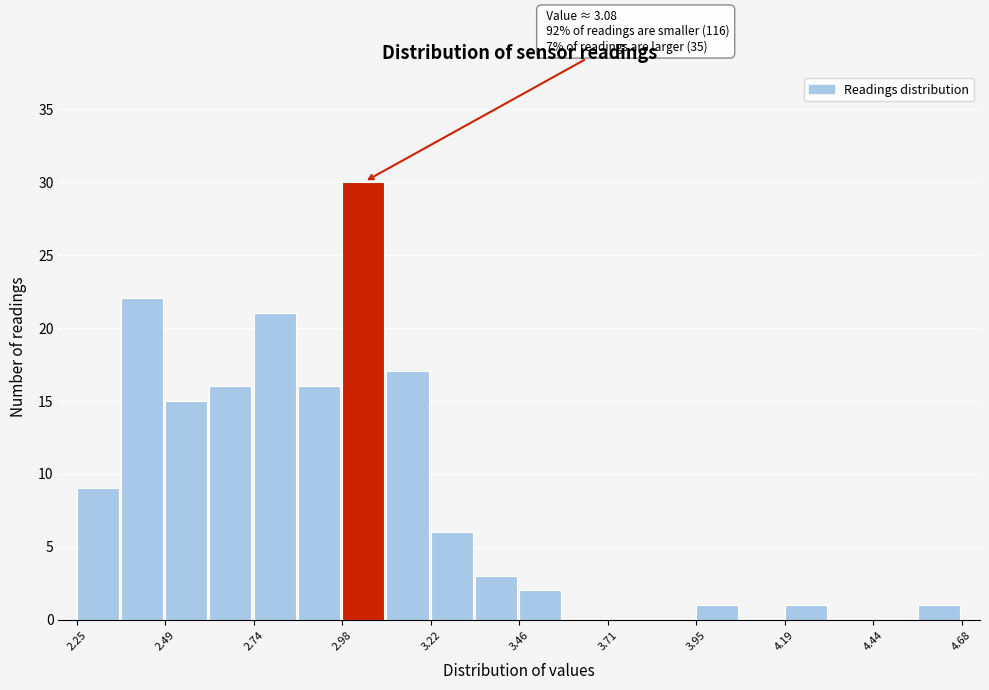

Around what value on the x-axis is the tallest bar? Give the approximate position of its centre, as read against the axis.

3.05